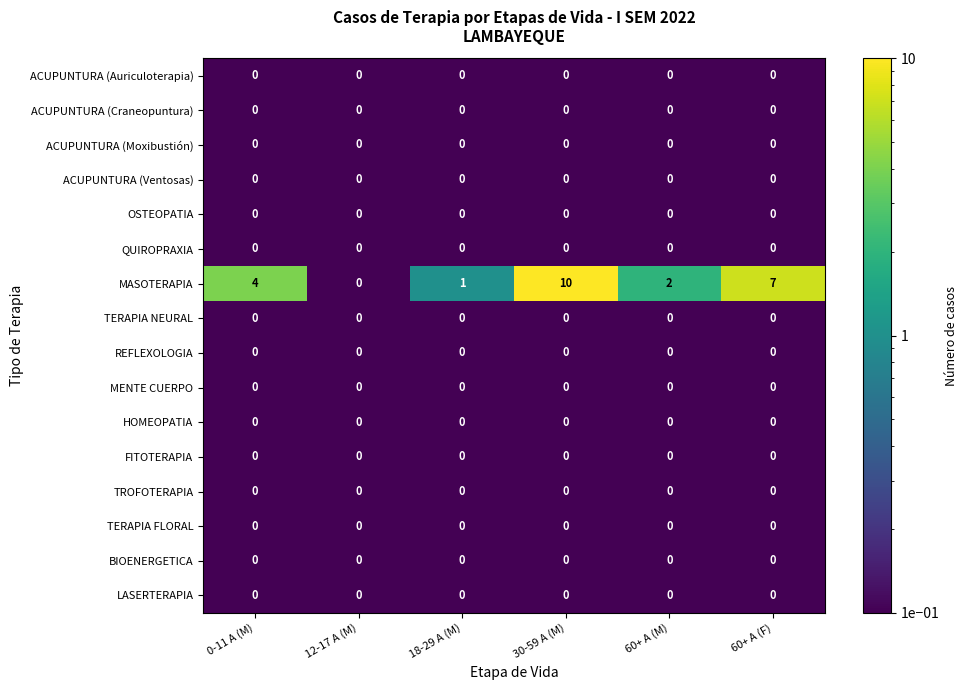

What is the maximum value shown in the chart?

10